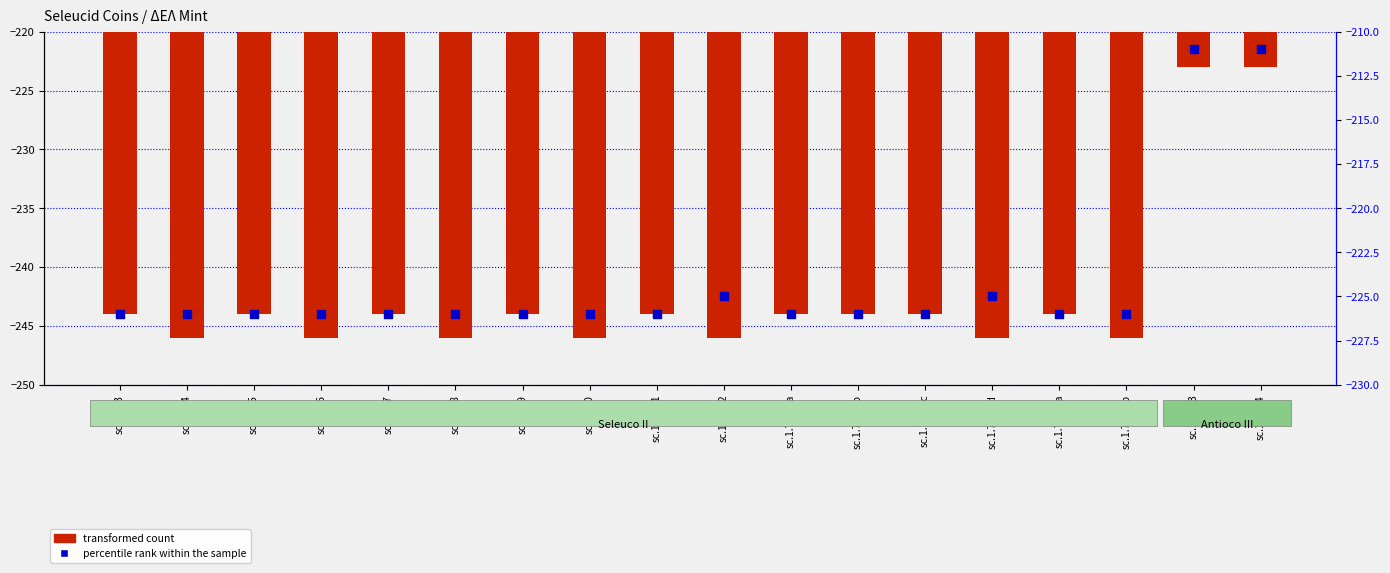

Which series reaches the maximum Y coordinate?

percentile rank within the sample